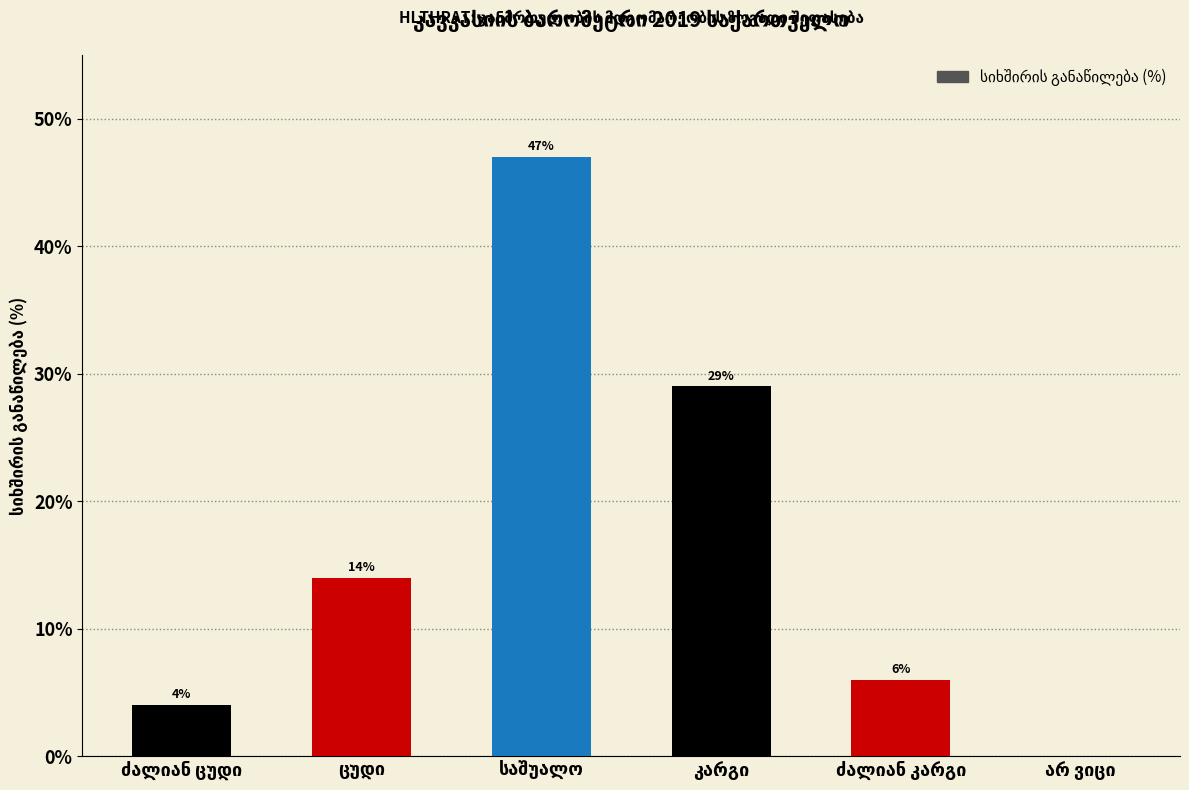

What is the sum of all values?

100